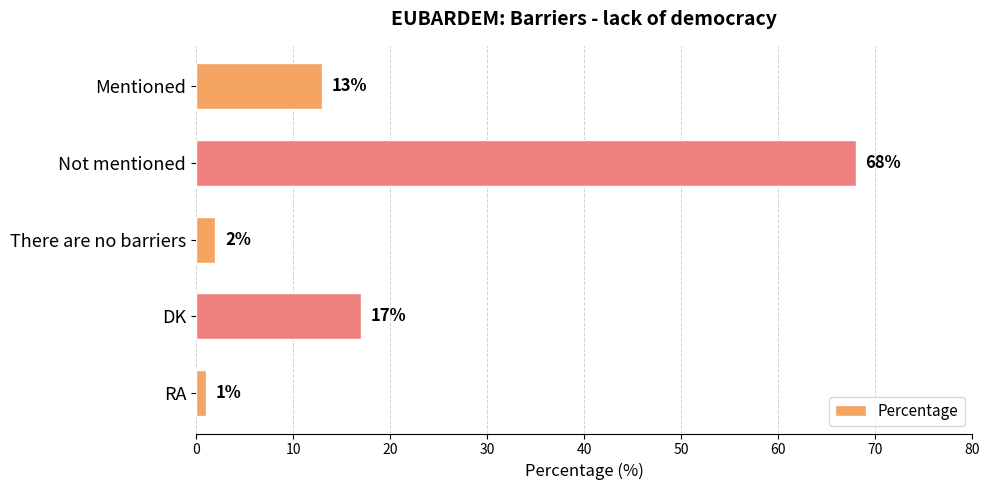

Between There are no barriers and Mentioned, which is larger?

Mentioned